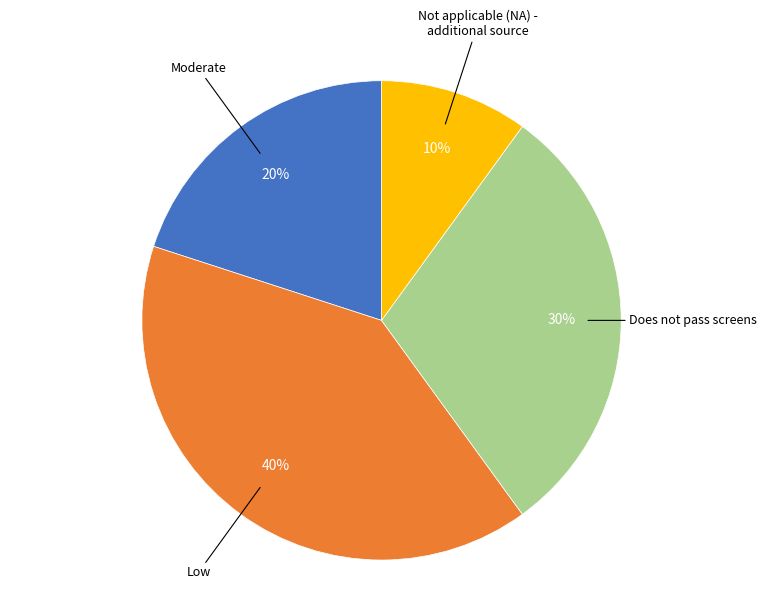

To the nearest percent, what is the average slice percentage?

25%